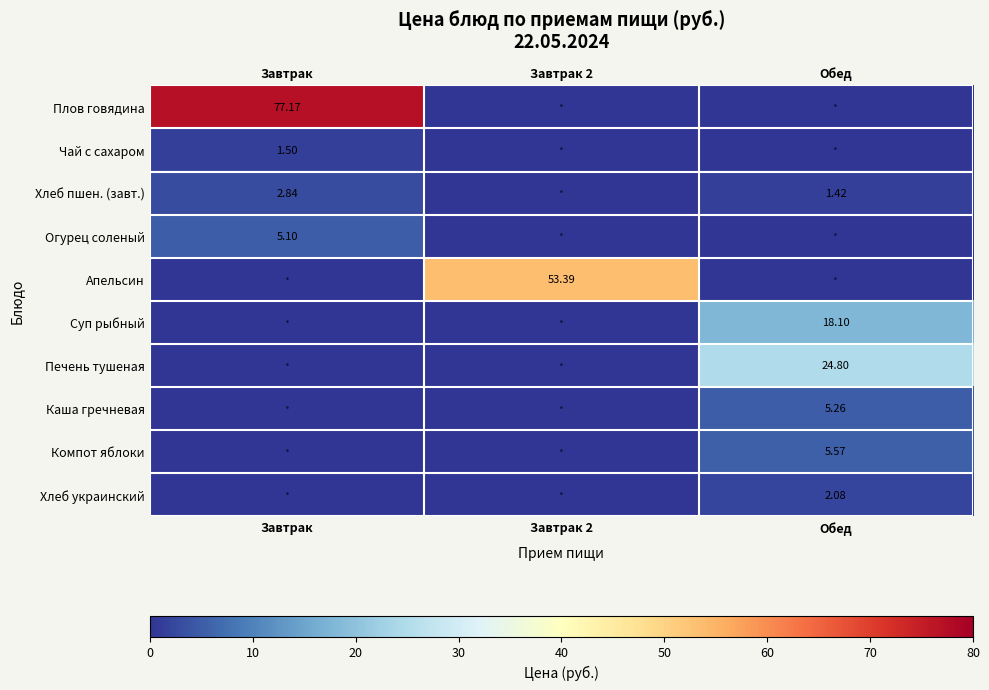

Which series has the widest spread of values?

Плов говядина